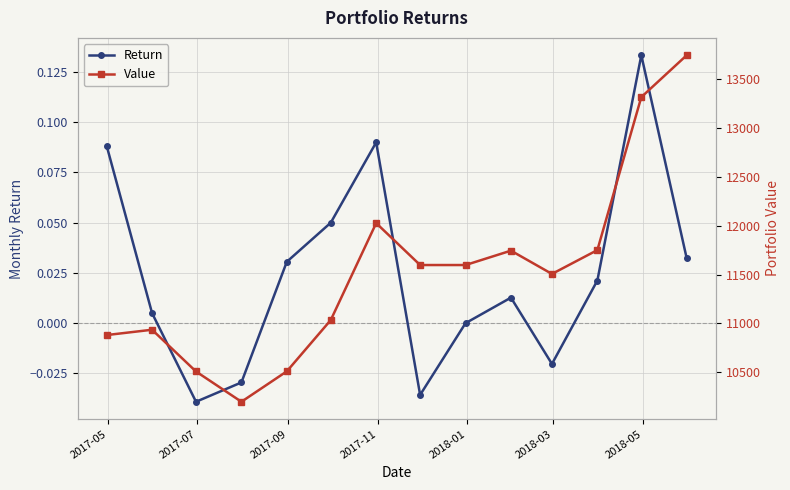

Reading right to left, what are all the values shown in this chart?

Return: 0.0	0.1	0.0	-0.0	0.0	-0.0	-0.0	0.1	0.0	0.0	-0.0	-0.0	0.0	0.1
Value: 13743.5	13314.9	11750.5	11506.7	11744.7	11597.6	11597.6	12026.3	11035.1	10510.5	10199.2	10508.7	10935.8	10881.4